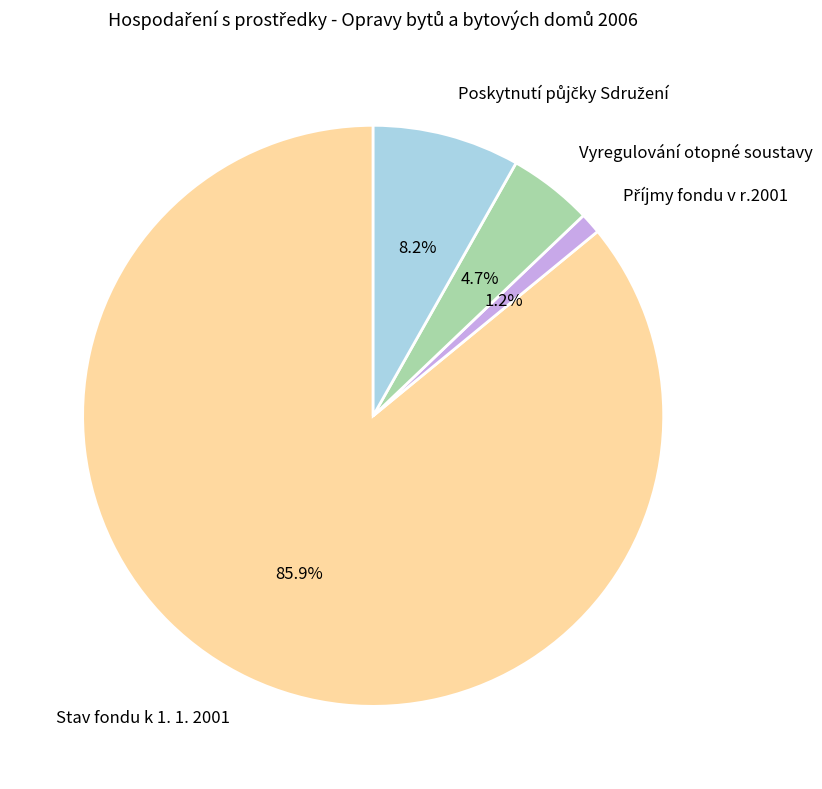

Which slice is the largest?

Stav fondu k 1. 1. 2001